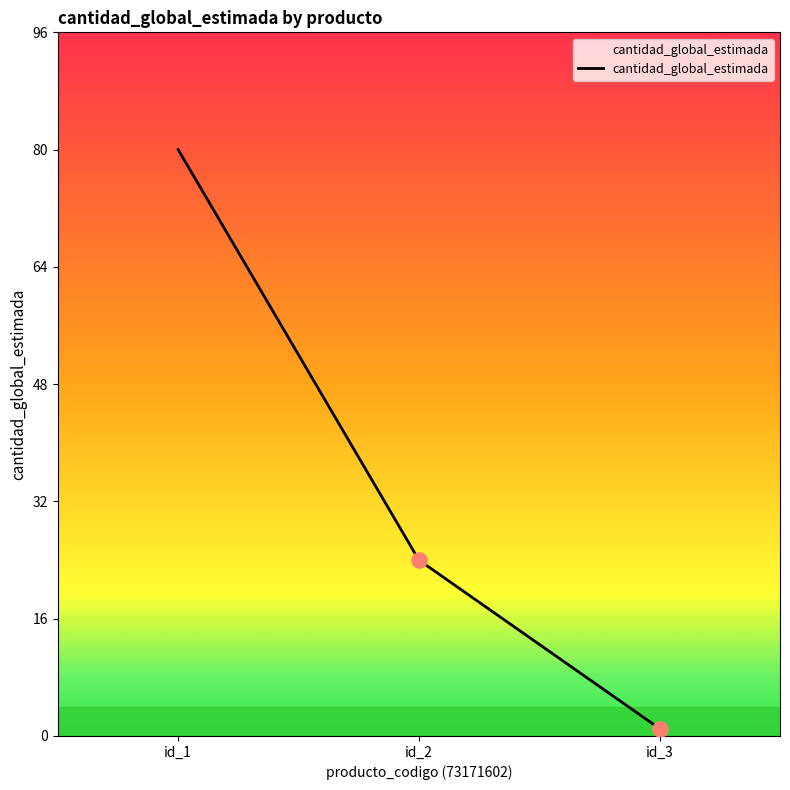

Which has a higher value, id_2 or id_1?

id_1